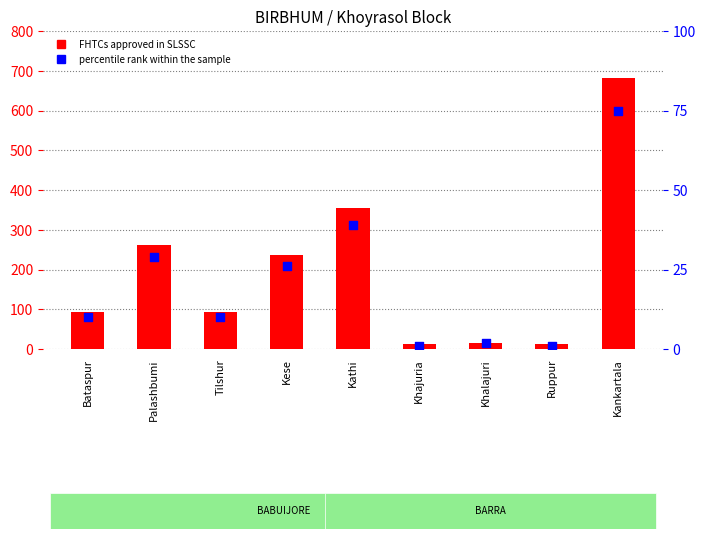

Which series contains the highest Y value?

FHTCs approved in SLSSC